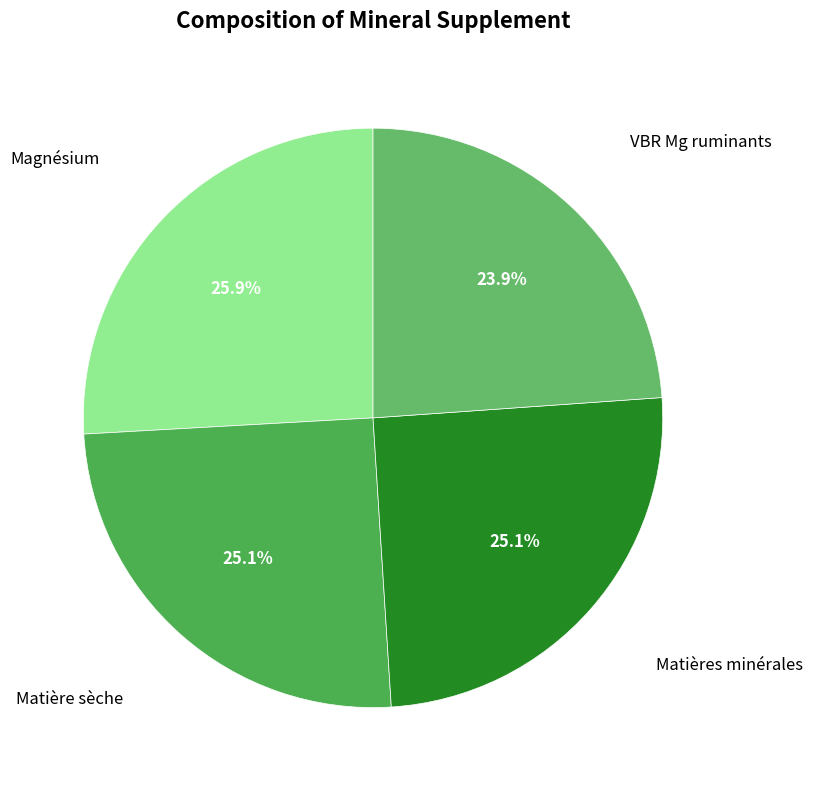

Count the number of slices in the pie.

4